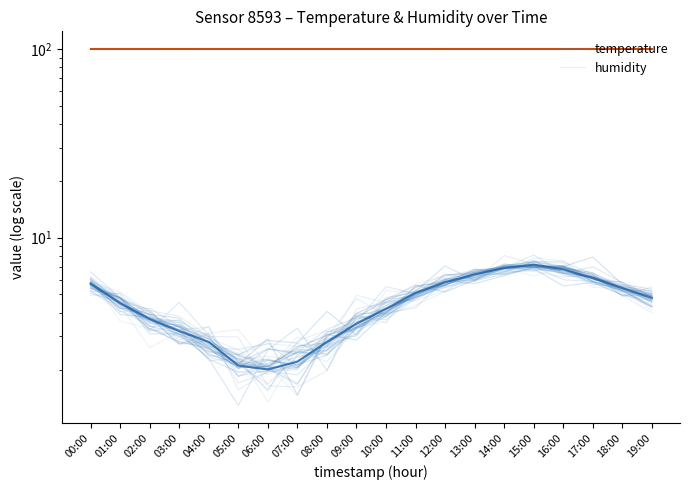

Between 06:00 and 12:00, which series saw the biggest shift?

temperature